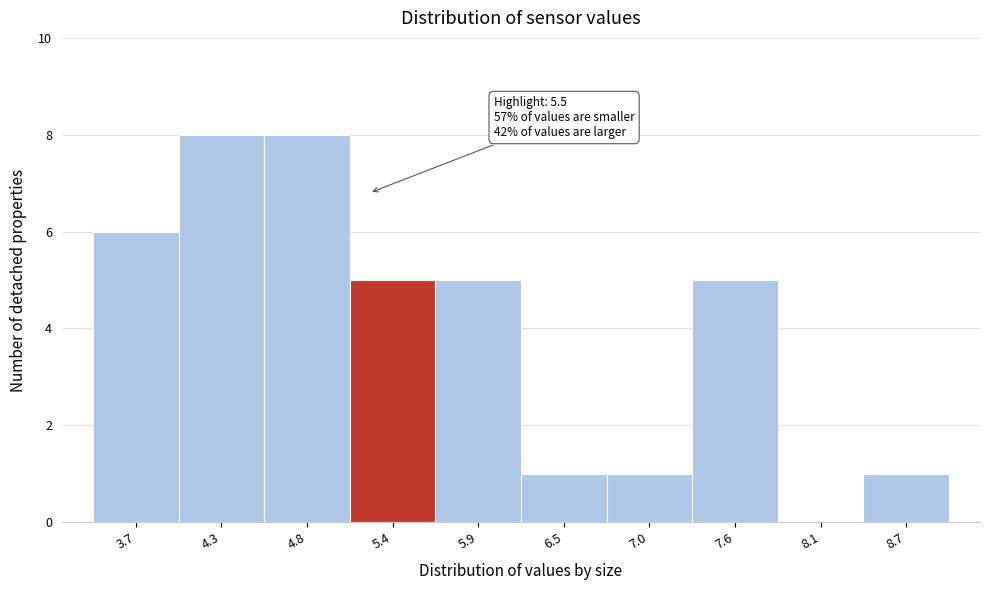

Reading left to right, what are all the values shown in this chart?

3.7=6	4.3=8	4.8=8	5.4=5	5.9=5	6.5=1	7.0=1	7.6=5	8.1=0	8.7=1